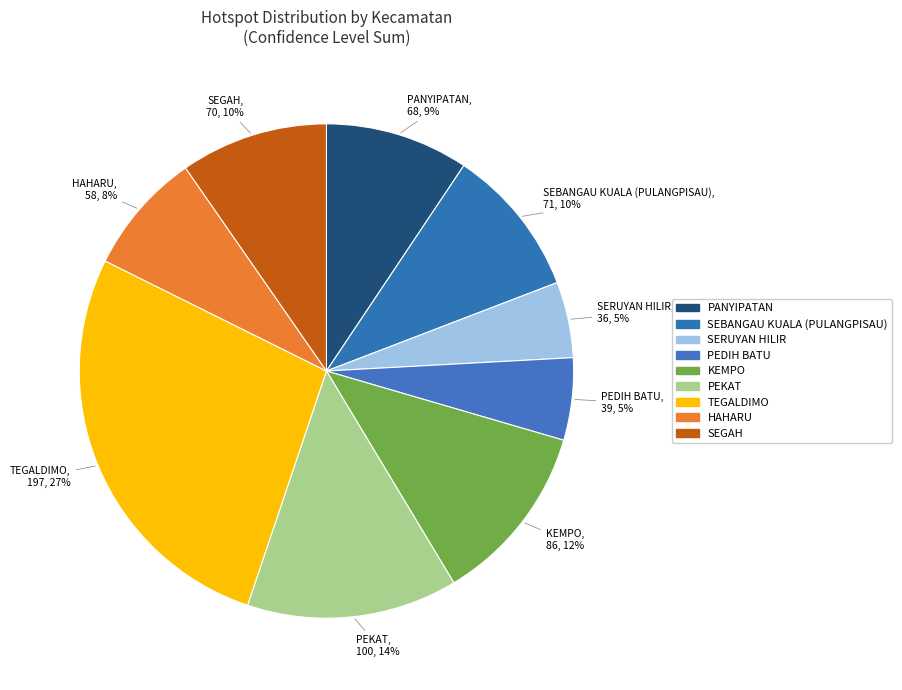

Approximately how many times larger is the value at TEGALDIMO compared to SEBANGAU KUALA (PULANGPISAU)?

2.8